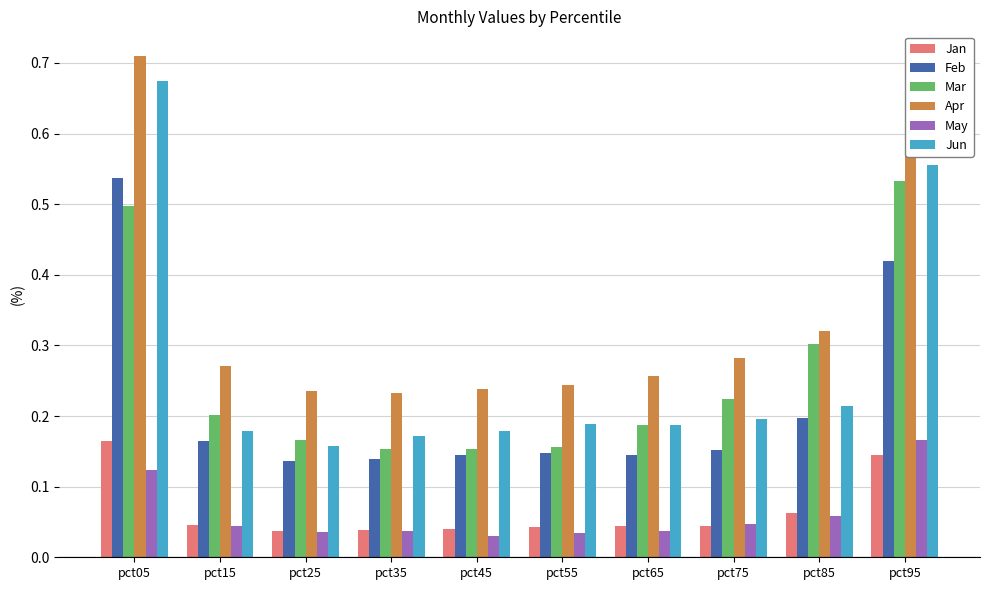

Which series changed the most between pct05 and pct85?

Jun